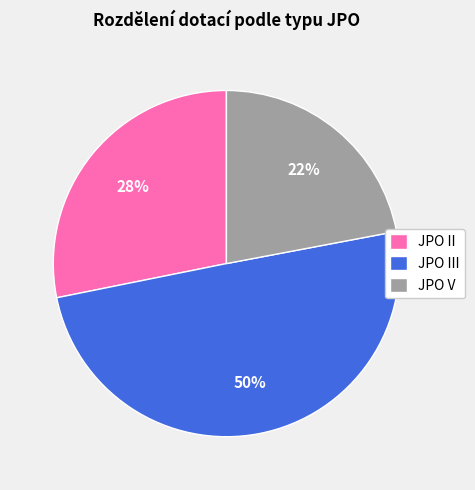

To the nearest percent, what is the difference between the JPO II and JPO III slice percentages?

22%